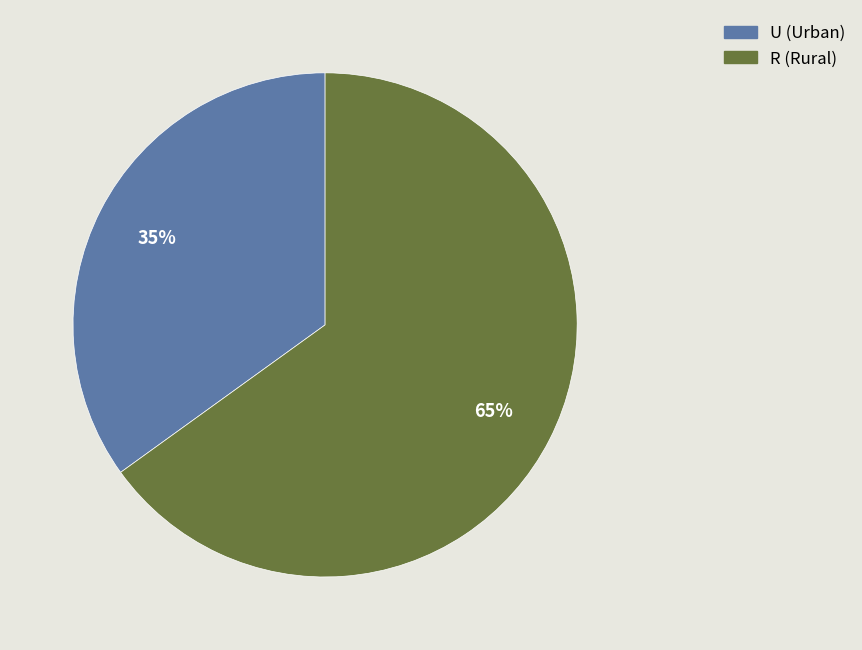

To the nearest percent, what portion does U represent?

35%